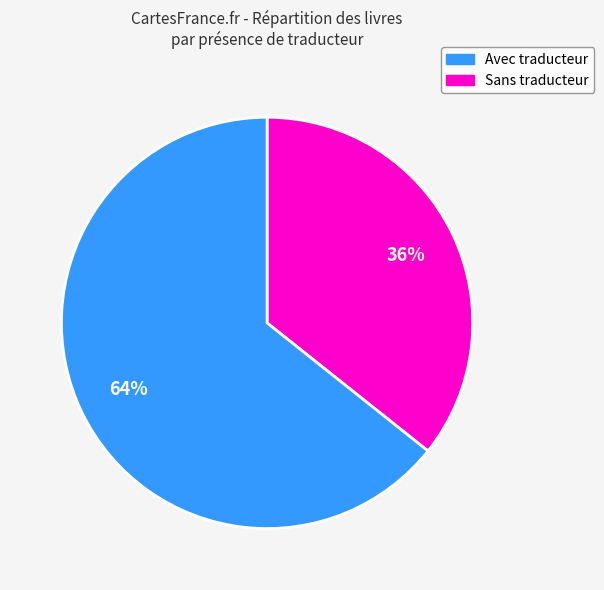

To the nearest percent, what is the average slice percentage?

50%